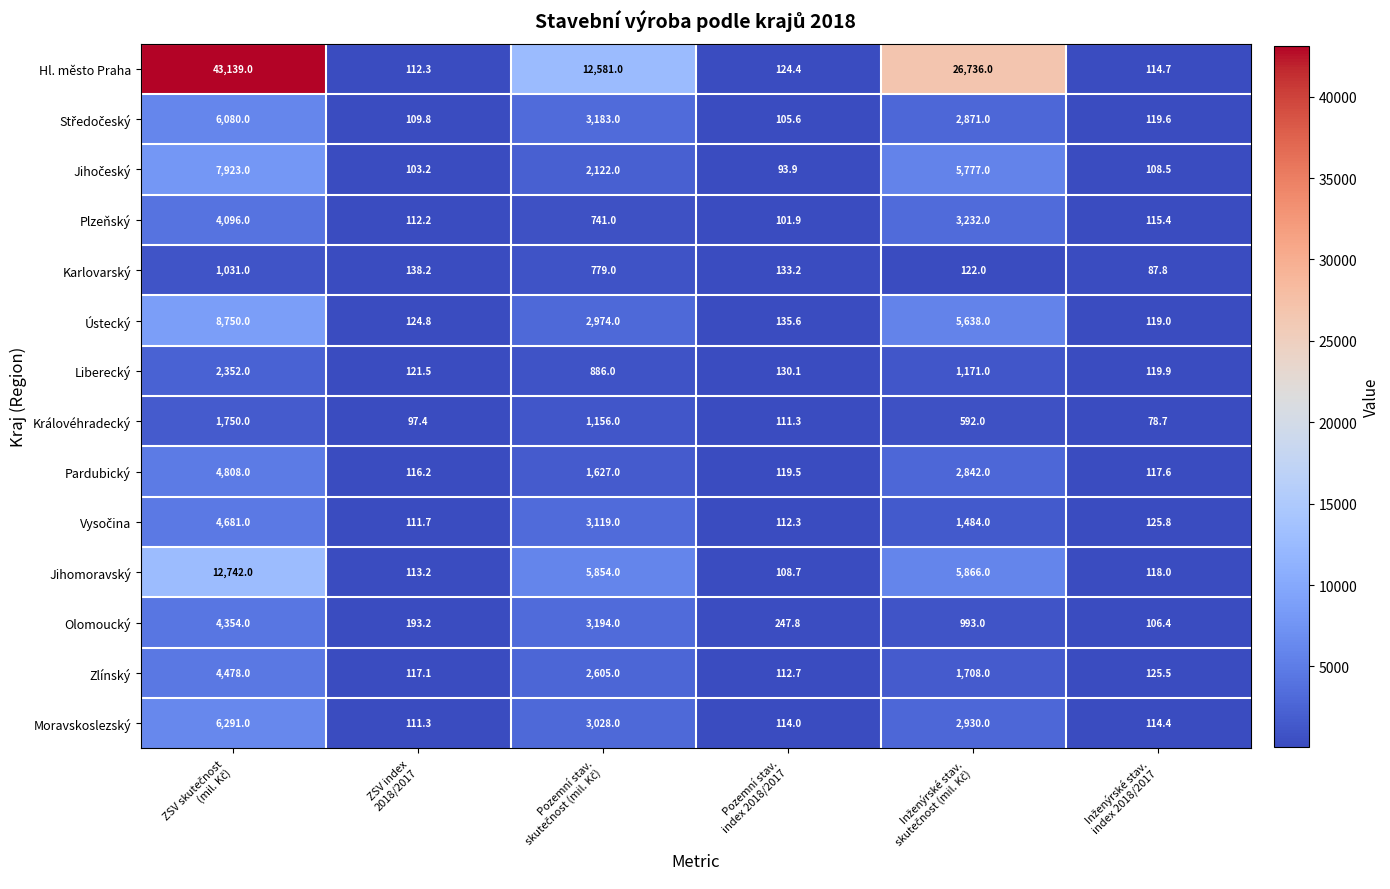

What is the minimum value shown in the chart?

78.7